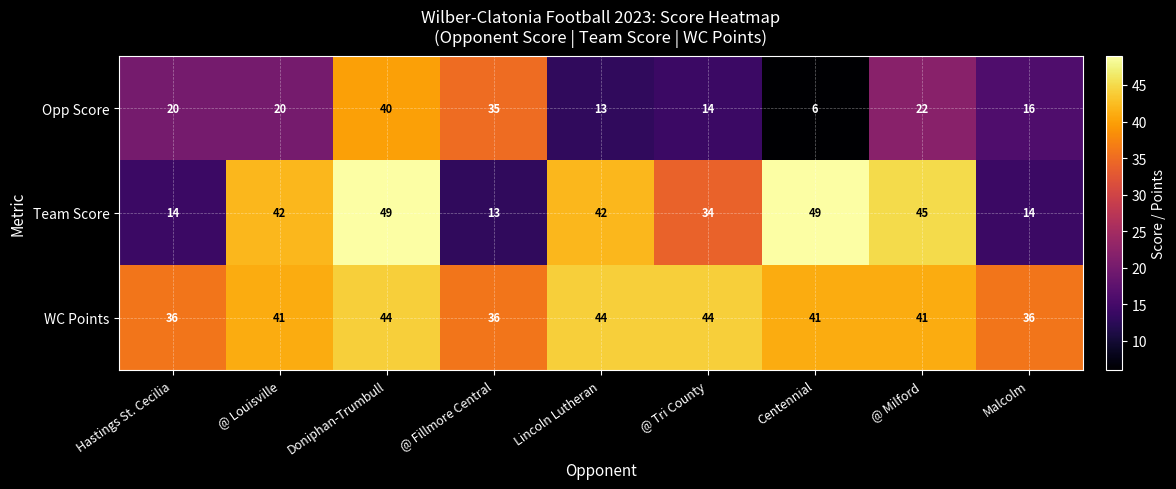

What is the maximum value shown in the chart?

49